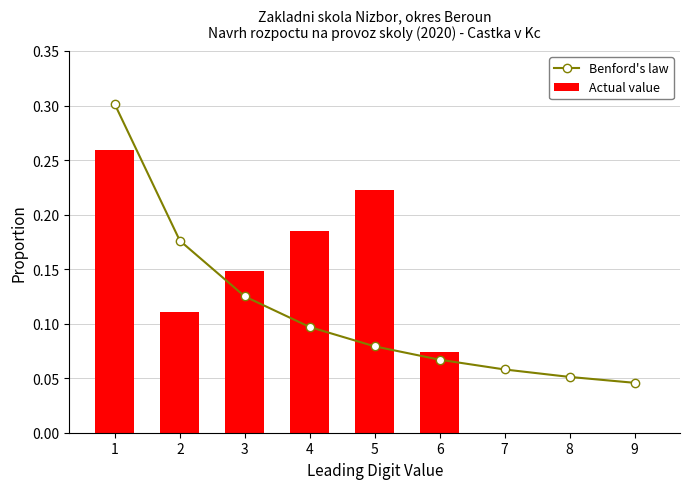

Reading right to left, list all the values displayed in this chart.

Benford's law: 0.0	0.1	0.1	0.1	0.1	0.1	0.1	0.2	0.3
Actual value: 0.0	0.0	0.0	0.1	0.2	0.2	0.1	0.1	0.3